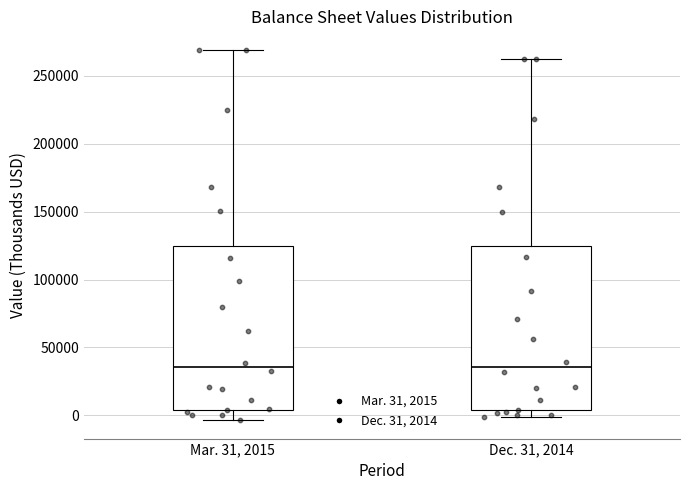

Reading left to right, transcribe this box plot: for each box, give where its median line is, the range the box spans, and where its two whiskers end, as read against the y-axis. The values are not printed on the chart, so give them approximately, as read against the axis.

Mar. 31, 2015: median 35000, box 5000 to 125000, whiskers -5000 to 270000
Dec. 31, 2014: median 35000, box 5000 to 125000, whiskers 0 to 260000